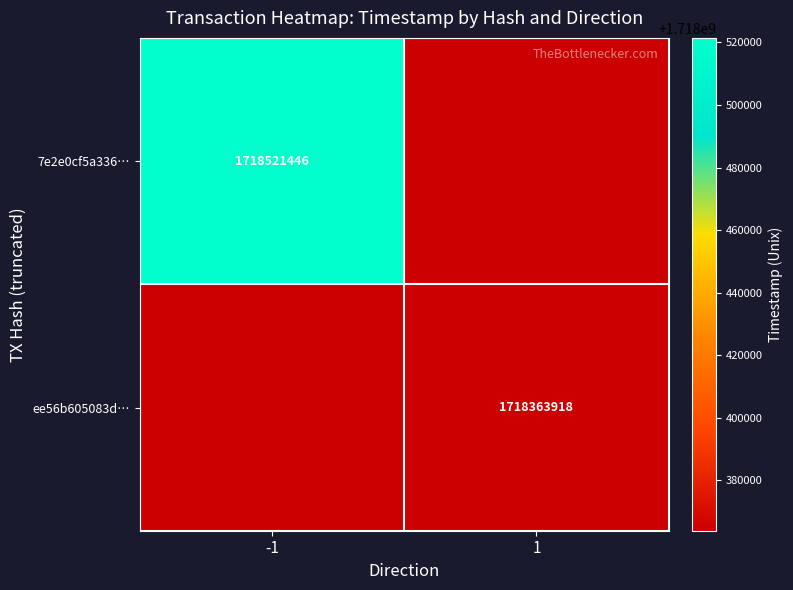

At how many categories does at least one series exceed 1718428264?

1